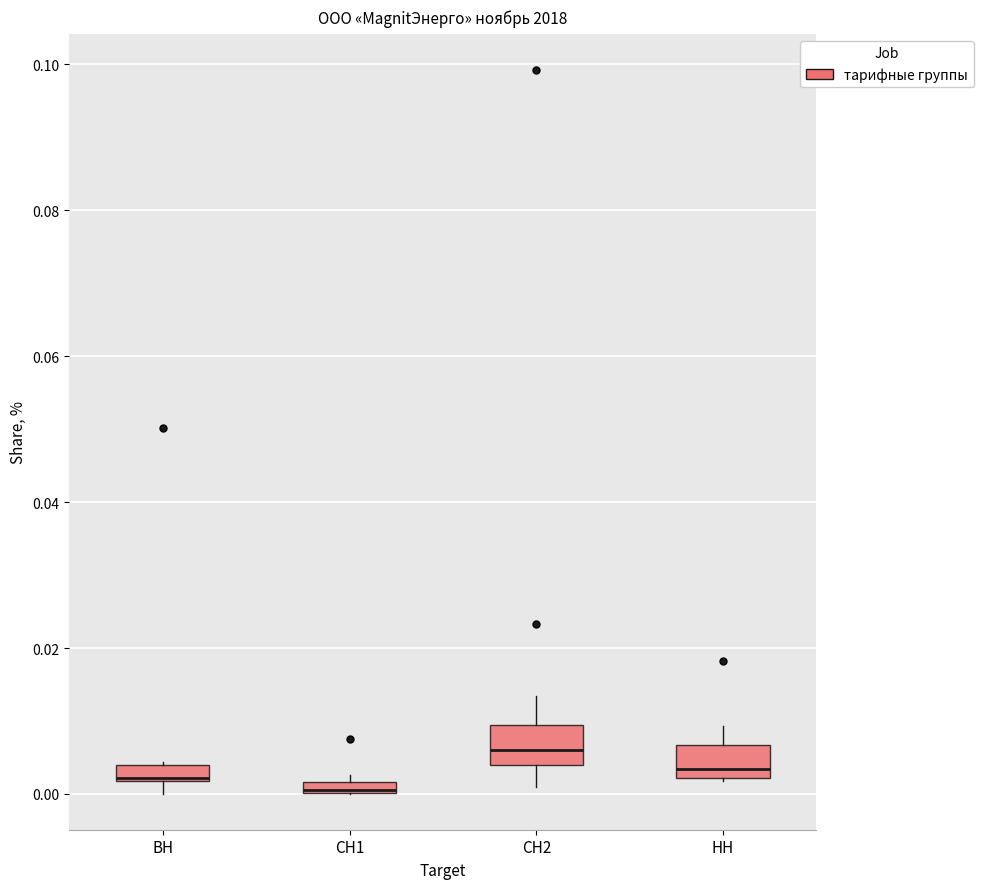

Which box has the highest median line?

СН2